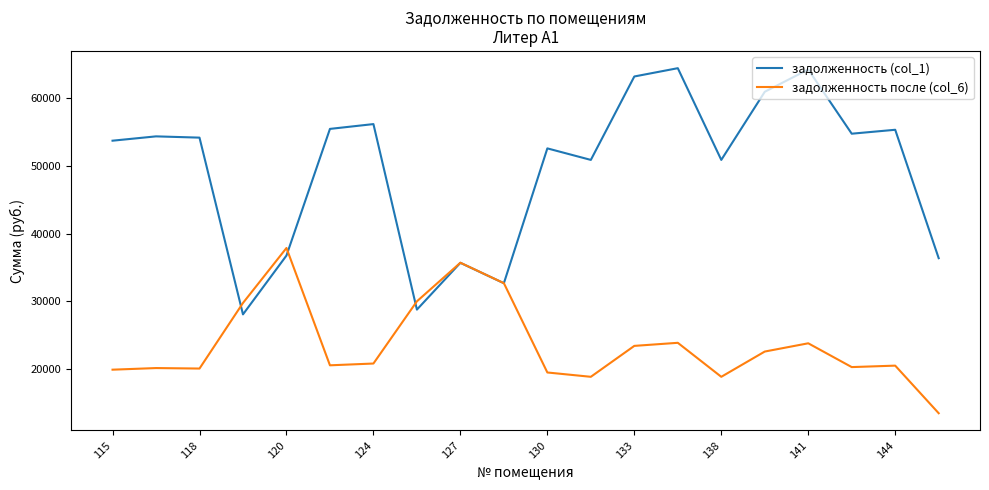

What is the maximum value for задолженность (col_1)?

64411.7